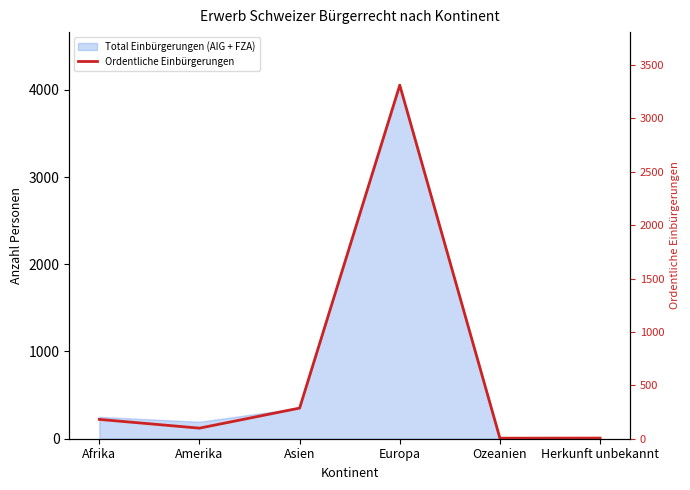

What position from the right is Amerika?

5